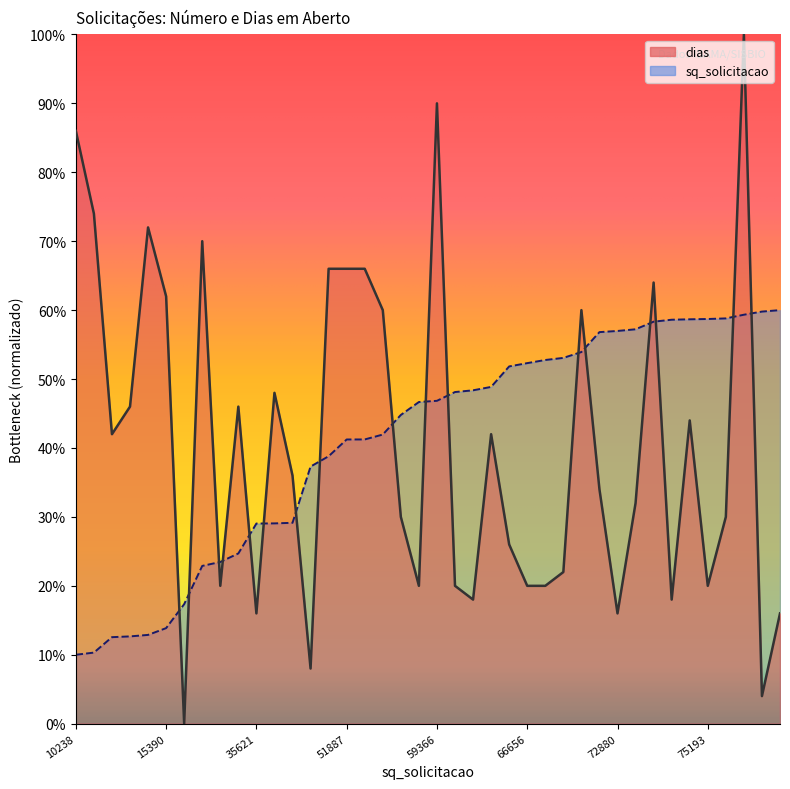

Reading left to right, transcribe all the data shown in this chart.

sq_solicitacao: 10.0	10.3	12.6	12.7	12.9	13.9	17.3	22.9	23.5	24.7	29.0	29.1	29.1	37.3	38.8	41.2	41.2	41.9	44.8	46.7	46.8	48.1	48.4	48.9	51.8	52.3	52.8	53.1	53.9	56.8	57.0	57.2	58.3	58.6	58.7	58.7	58.8	59.3	59.8	60.0
dias: 86.0	74.0	42.0	46.0	72.0	62.0	0.0	70.0	20.0	46.0	16.0	48.0	36.0	8.0	66.0	66.0	66.0	60.0	30.0	20.0	90.0	20.0	18.0	42.0	26.0	20.0	20.0	22.0	60.0	34.0	16.0	32.0	64.0	18.0	44.0	20.0	30.0	100.0	4.0	16.0